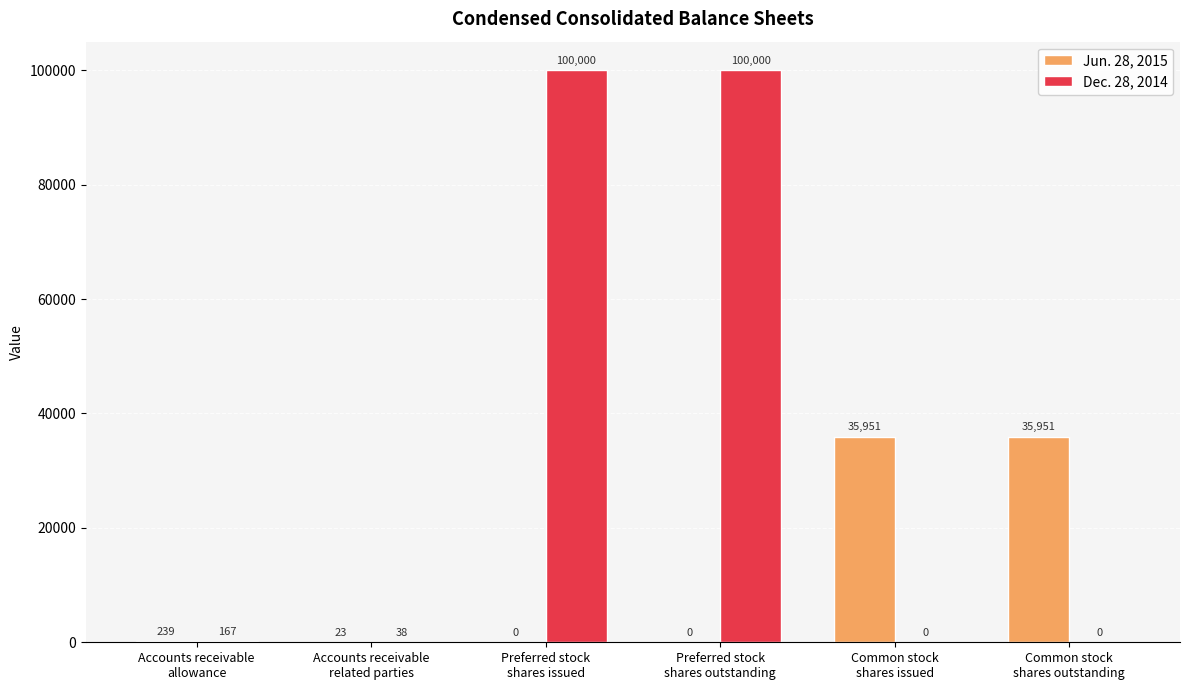

What is the average value of the Dec. 28, 2014 series?

33368